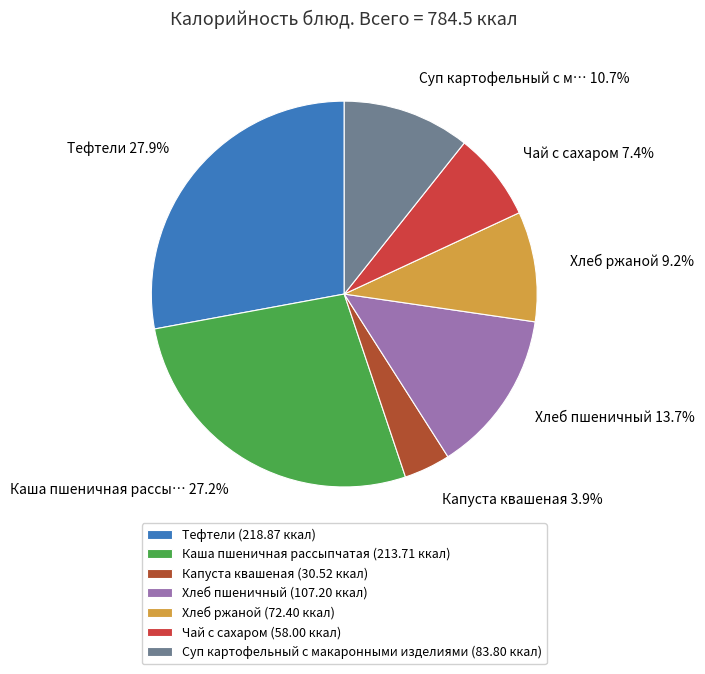

What is the largest slice in the pie chart?

Тефтели